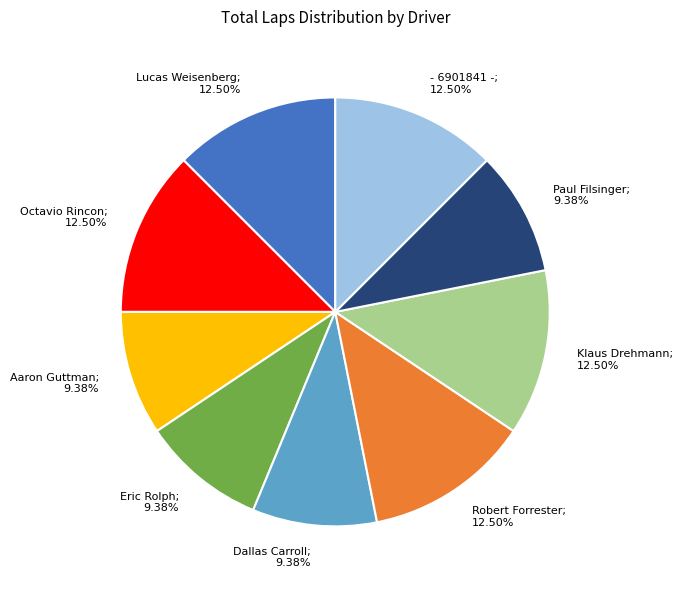

Is it true that Aaron Guttman is 9% of the pie?

True